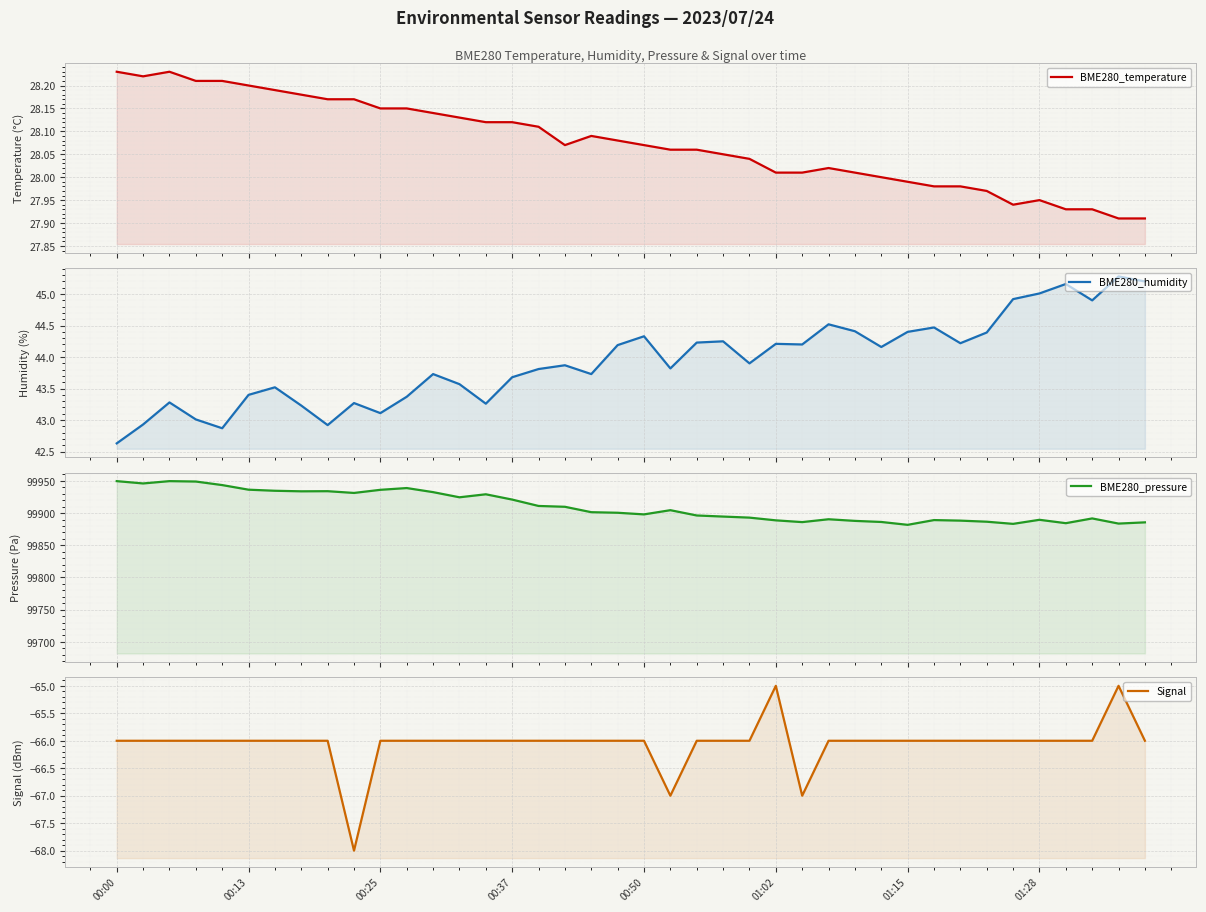

In BME280_temperature, how many points are lower than both neighbors (excluding endpoints)?

3